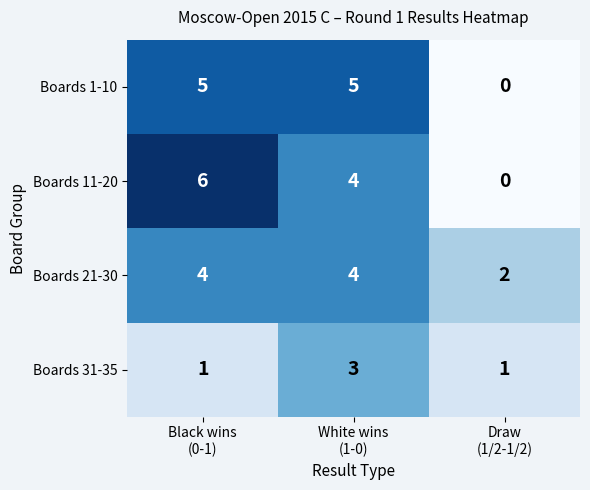

At how many categories does at least one series exceed 1?

3